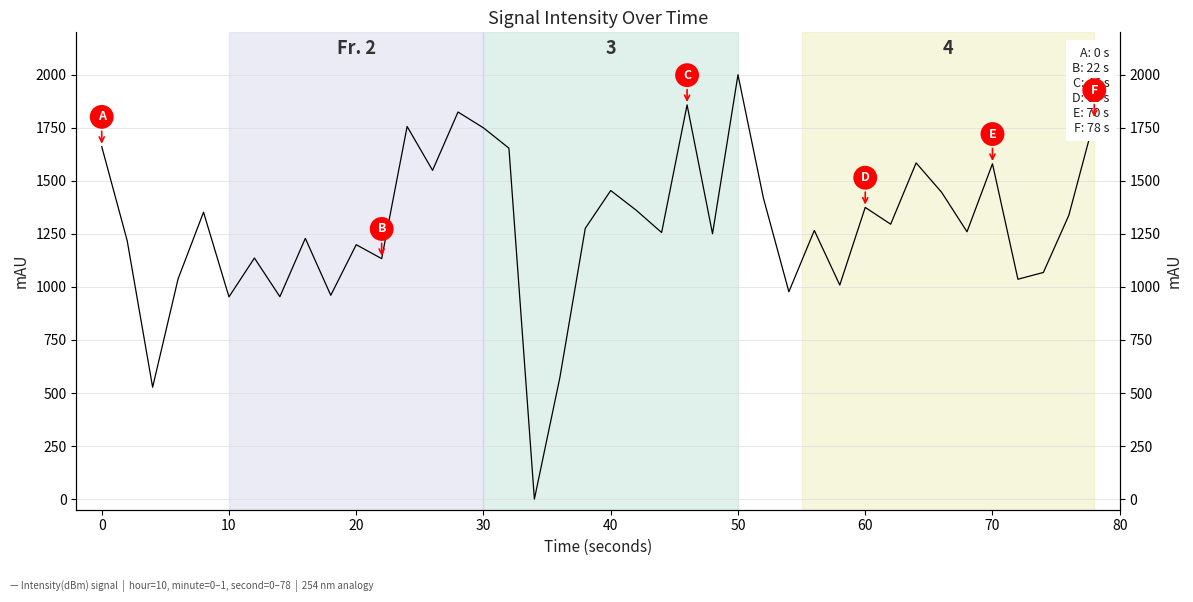

Is this an area chart (filled region under the line)?

No